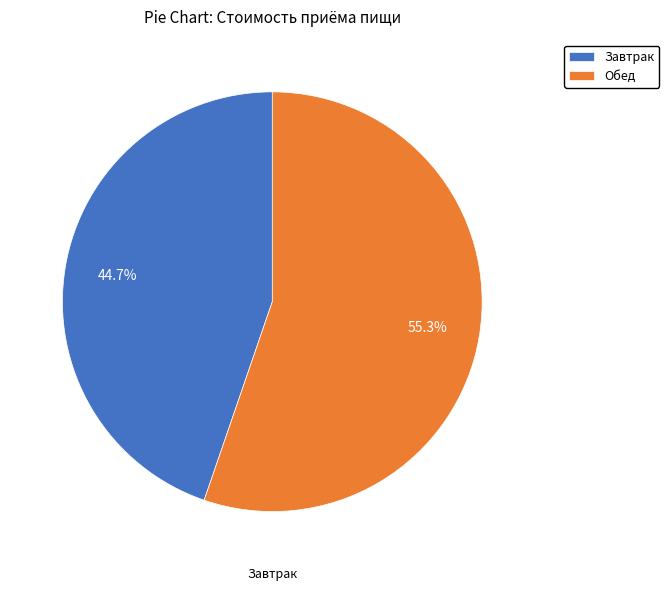

Which category has the biggest portion of the pie?

Обед